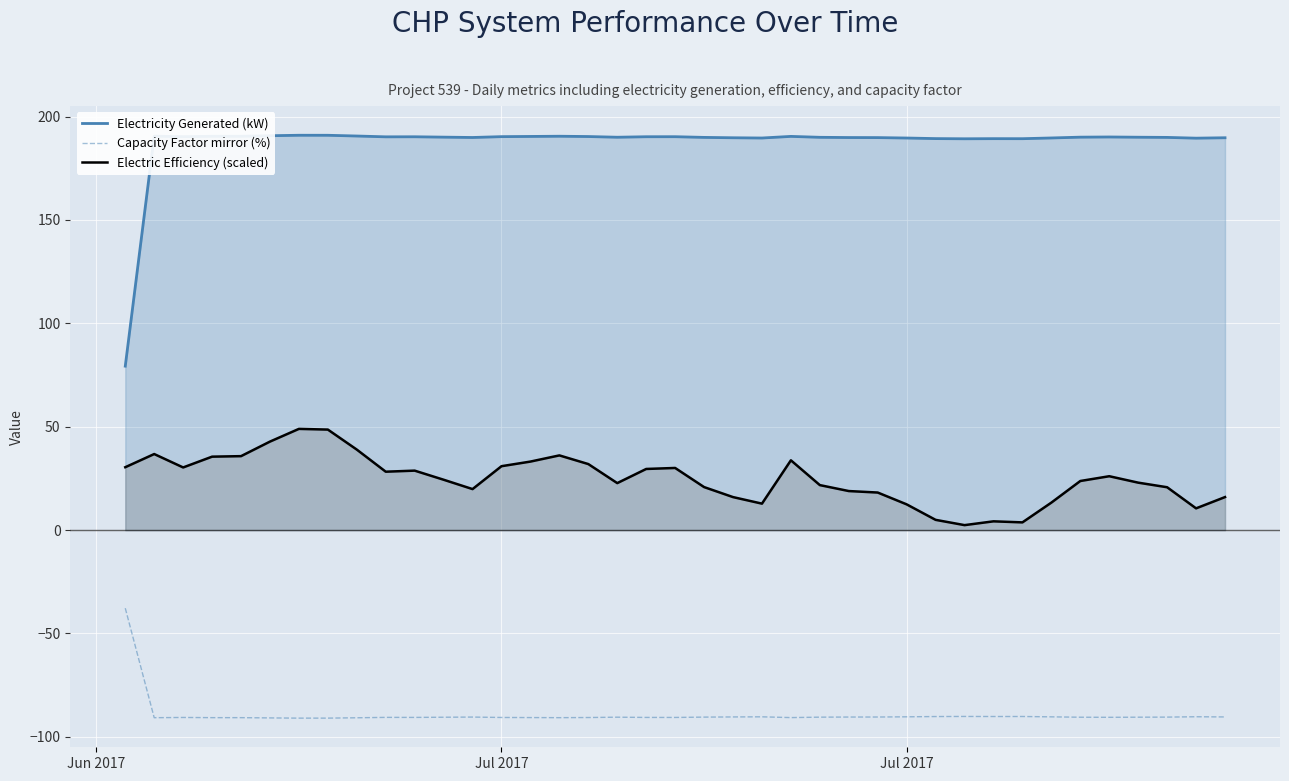

Is the value of Electricity Generated (kW) at 5 greater than the value of Electric Efficiency (scaled) at 14?

Yes